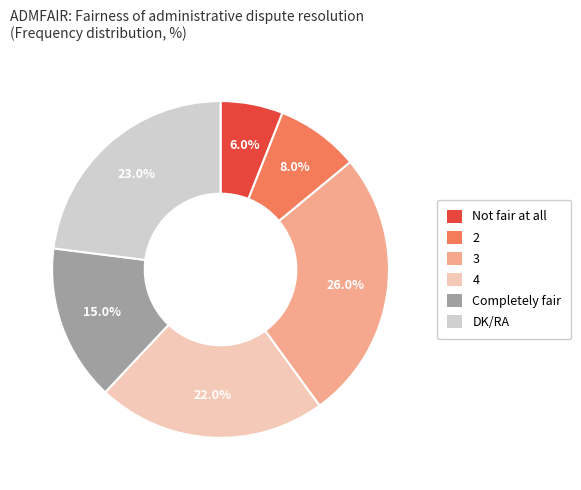

Approximately how many times larger is the value at Not fair at all compared to Completely fair?

0.4